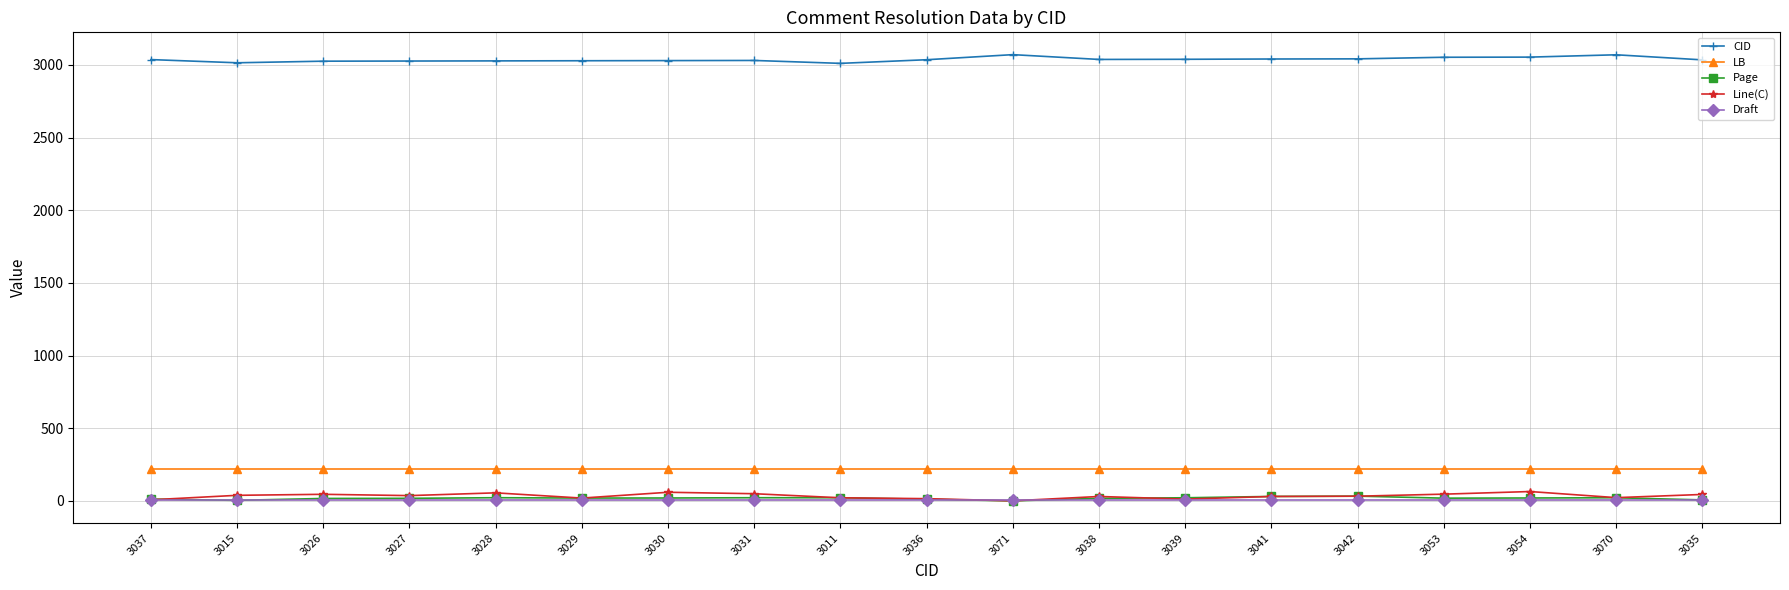

What is the label of the 5th point from the left?

3028